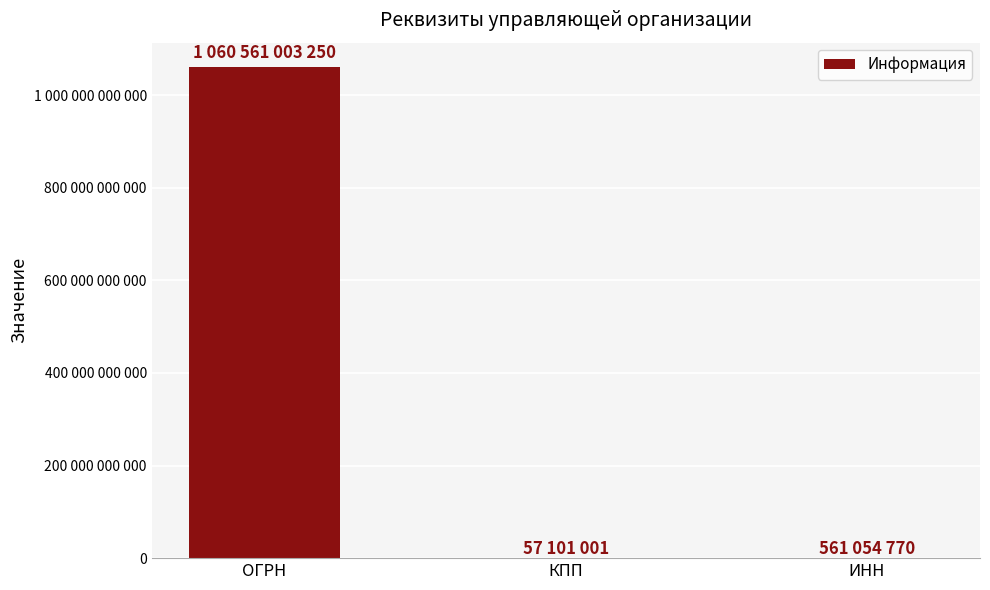

List the labels in order of value, smallest first.

КПП, ИНН, ОГРН